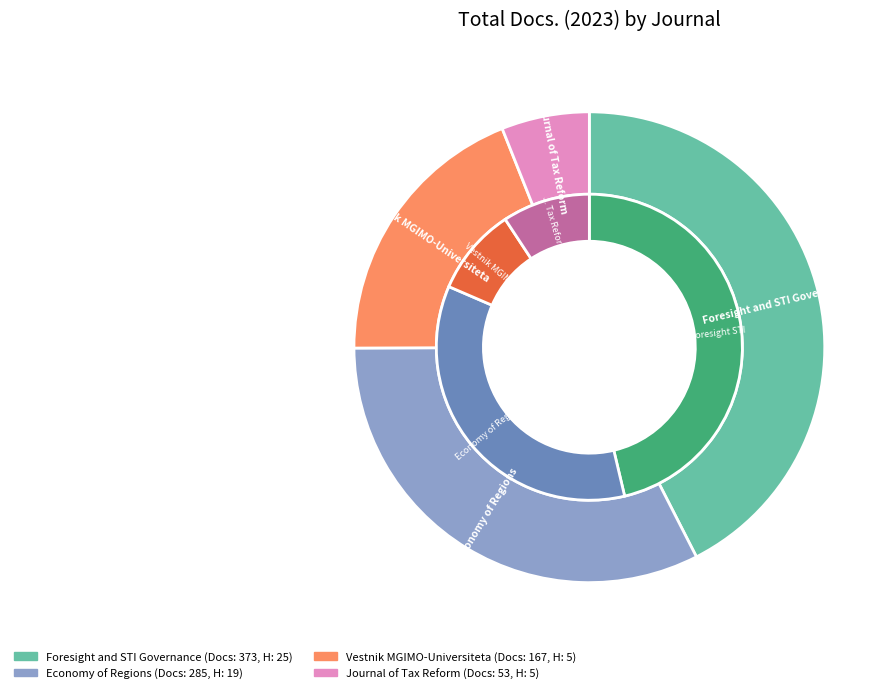

Between Vestnik MGIMO-Universiteta and Journal of Tax Reform, which is larger?

Vestnik MGIMO-Universiteta